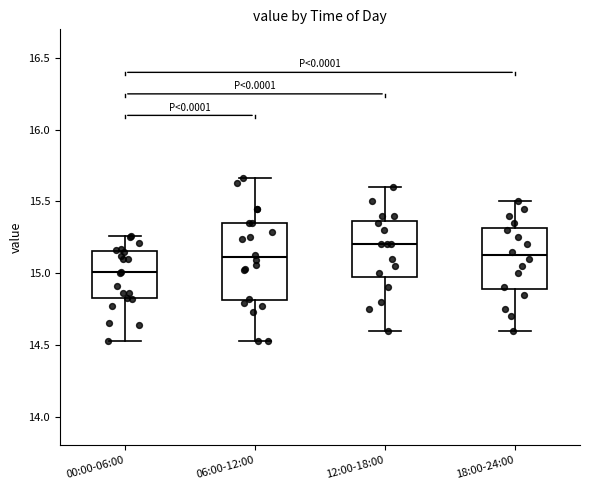

Where is the upper edge of the box for 18:00-24:00 on the y-axis? The values are not printed on the chart, so give them approximately, as read against the axis.

15.30